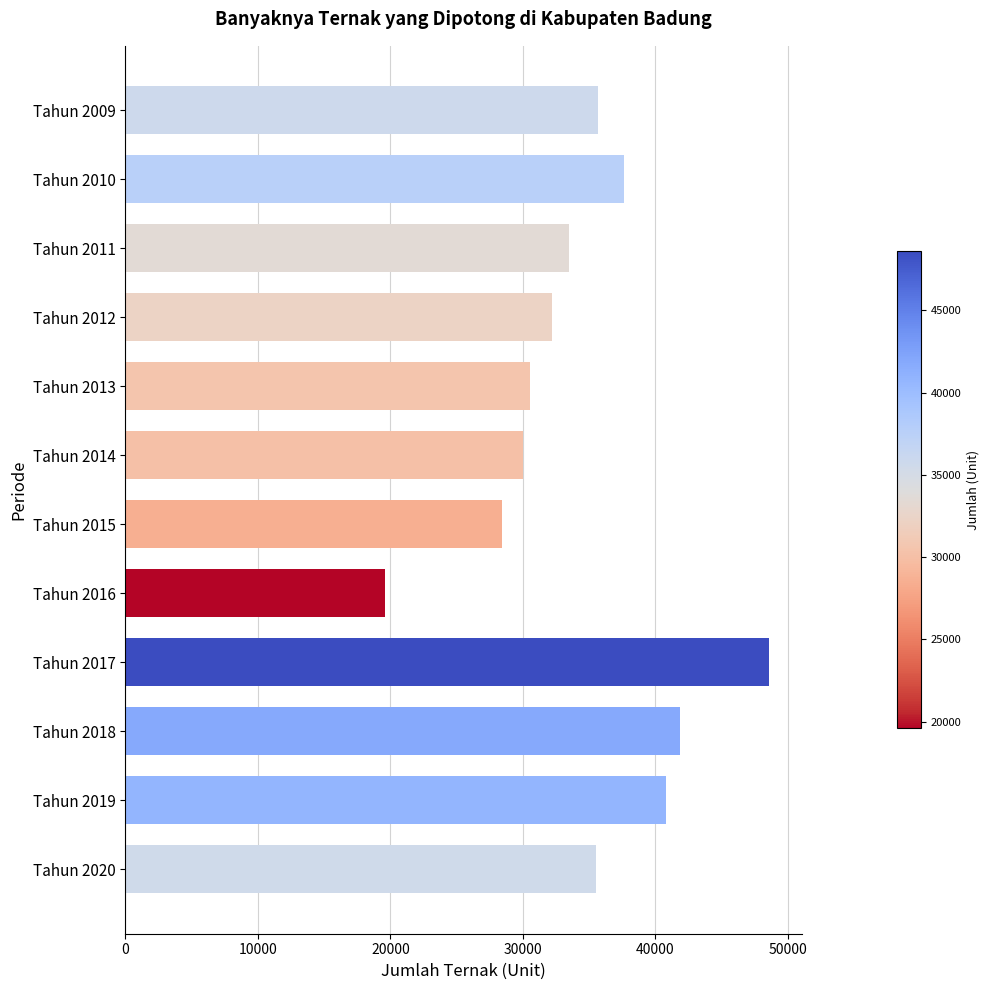

True or false: the data shows 19581 at Tahun 2016.

True